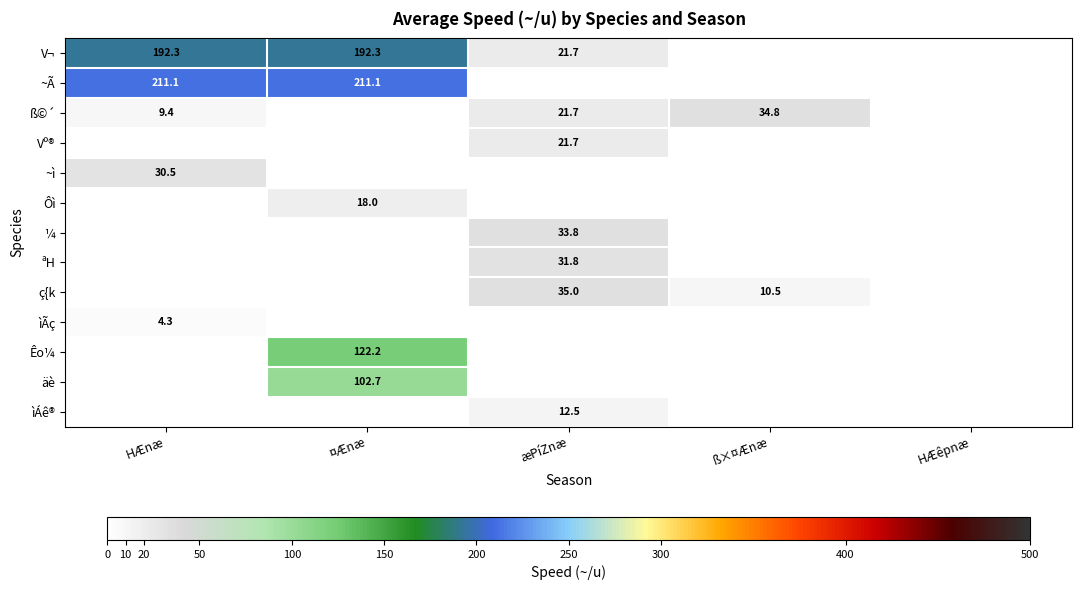

The value of äè at ¤Ænæ is 59.5. True or false?

False